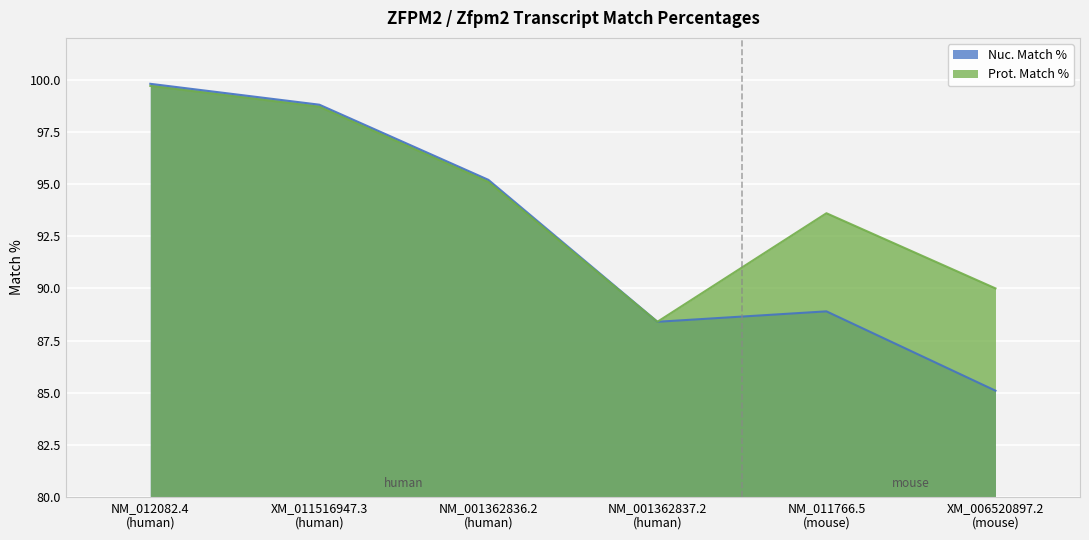

In Nuc. Match %, how many points are higher than both neighbors (excluding endpoints)?

1